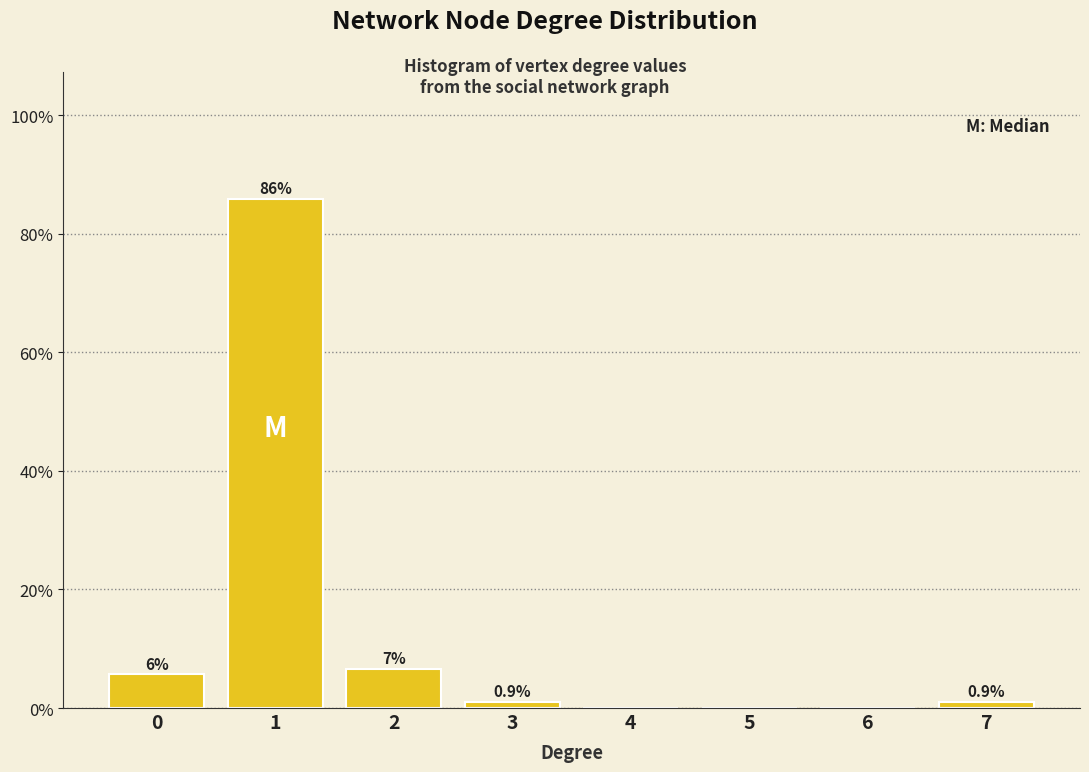

Are the bars horizontal?

No